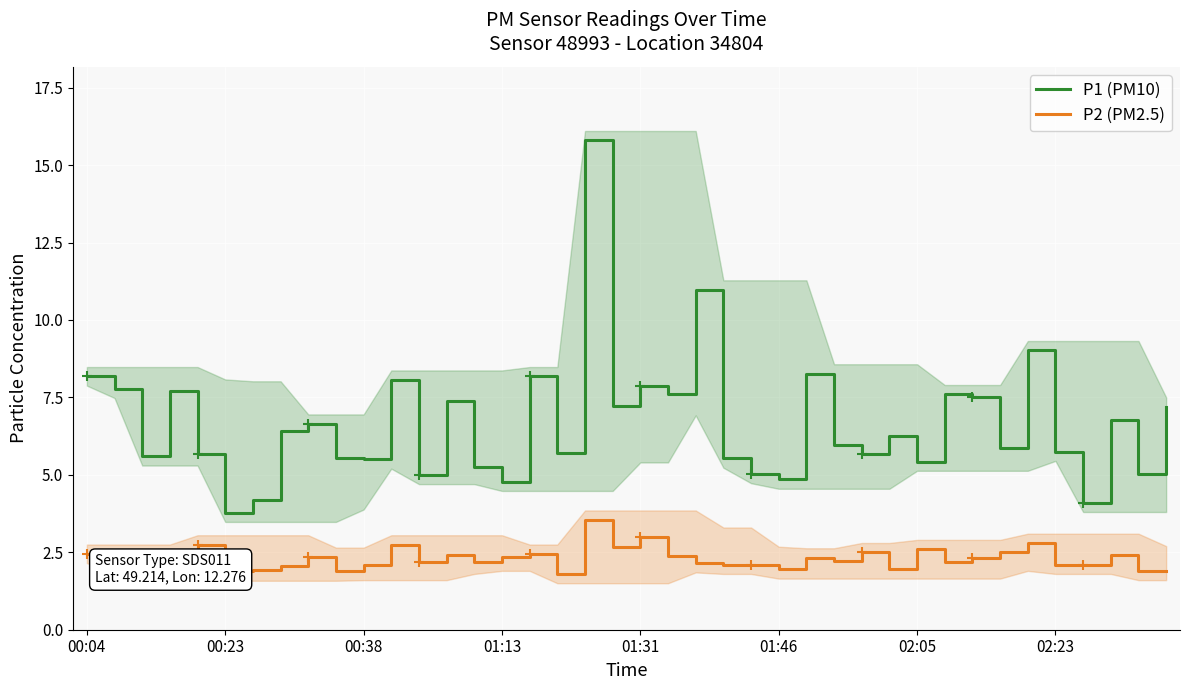

True or false: P2 (PM2.5) and P1 (PM10) intersect in this chart.

False